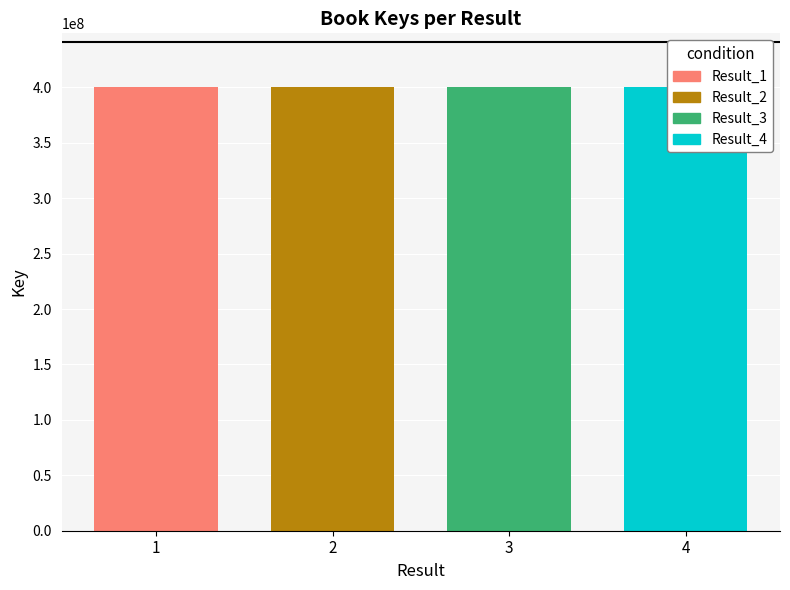

What is the maximum value shown in the chart?

400718205